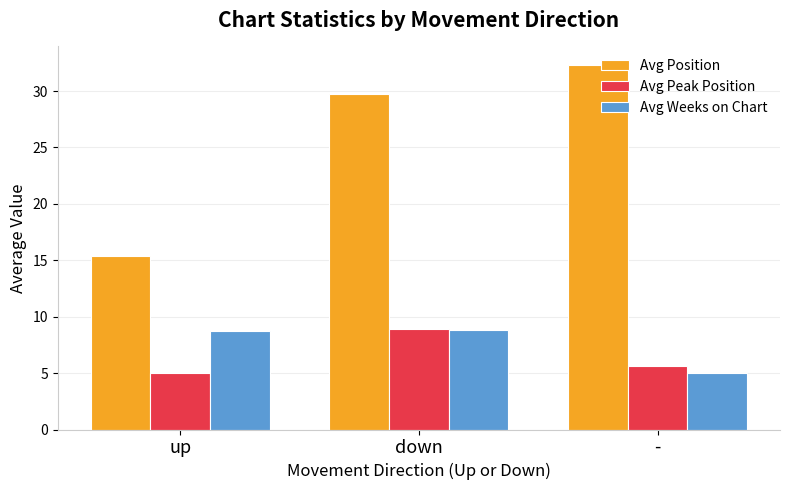

Reading left to right, what are all the values shown in this chart?

Avg Position: up=15.3	down=29.7	-=32.3
Avg Peak Position: up=5.0	down=8.9	-=5.7
Avg Weeks on Chart: up=8.8	down=8.8	-=5.0